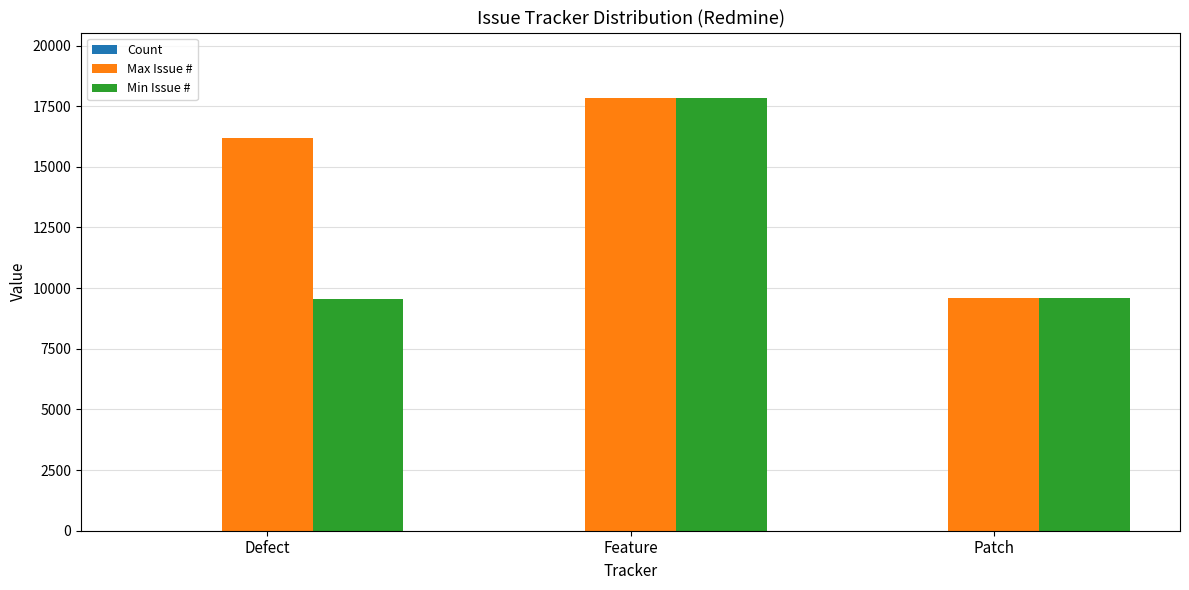

Where is Min Issue # nearest to the value 13711?

Patch